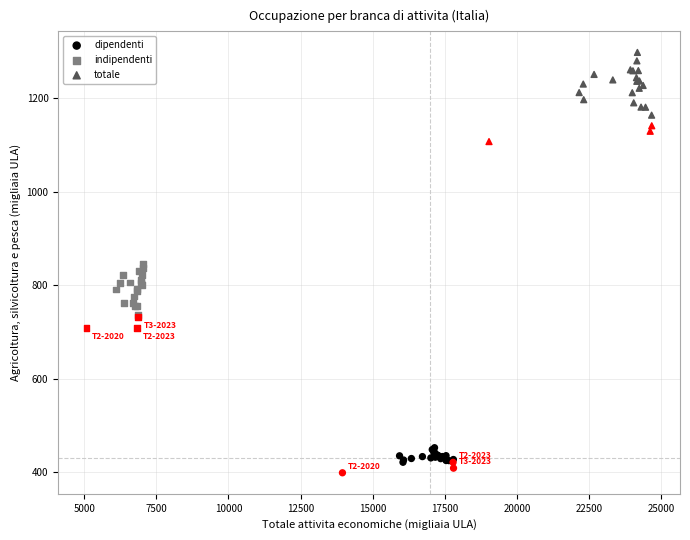

What are all the series names shown in the legend?

dipendenti, indipendenti, totale